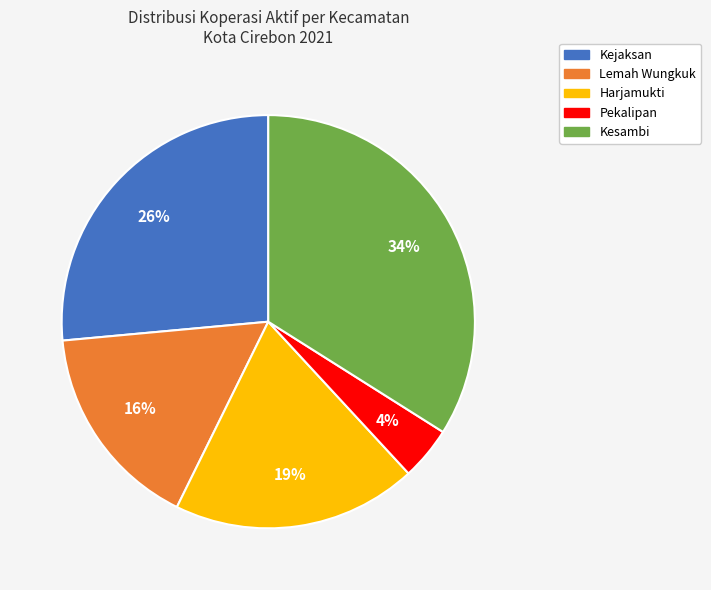

What is the smallest slice in the pie chart?

Pekalipan